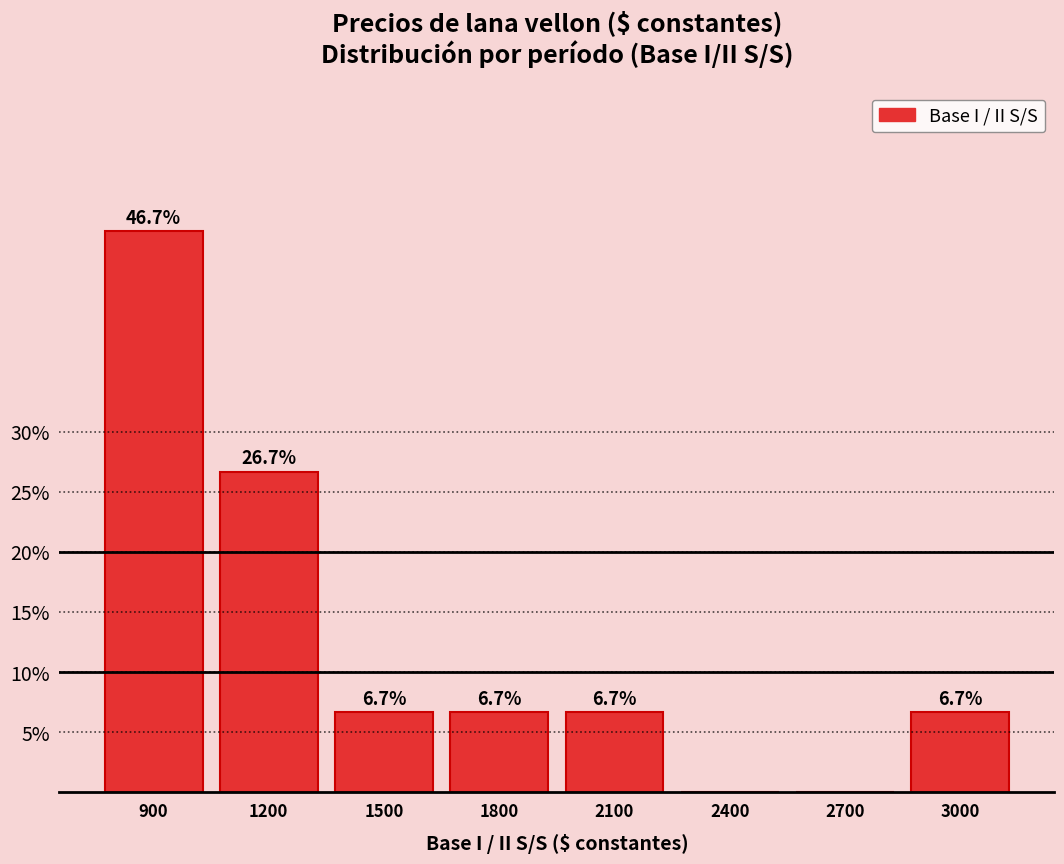

Reading left to right, transcribe all the data shown in this chart.

900=46.7	1200=26.7	1500=6.7	1800=6.7	2100=6.7	2400=0.0	2700=0.0	3000=6.7